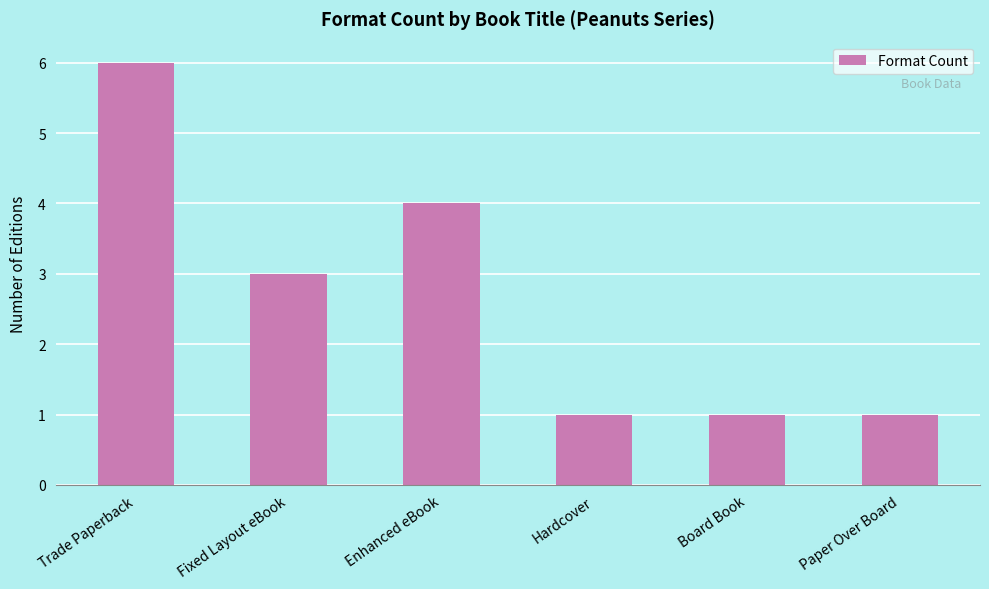

What is the minimum value shown in the chart?

1